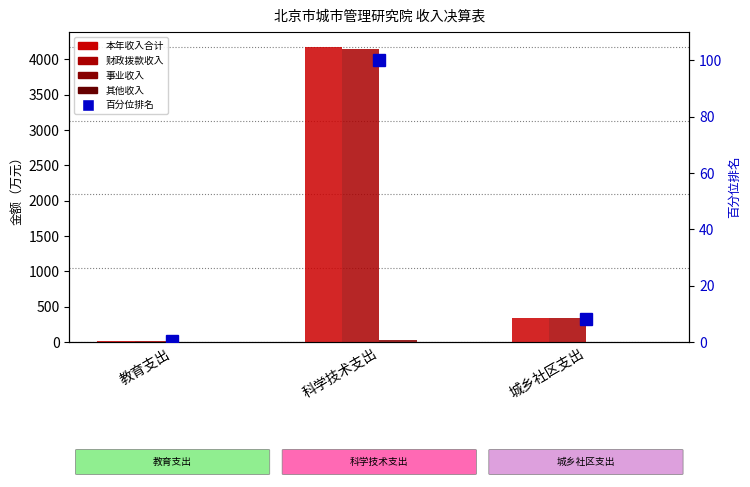

Which series has the largest total across all categories?

本年收入合计